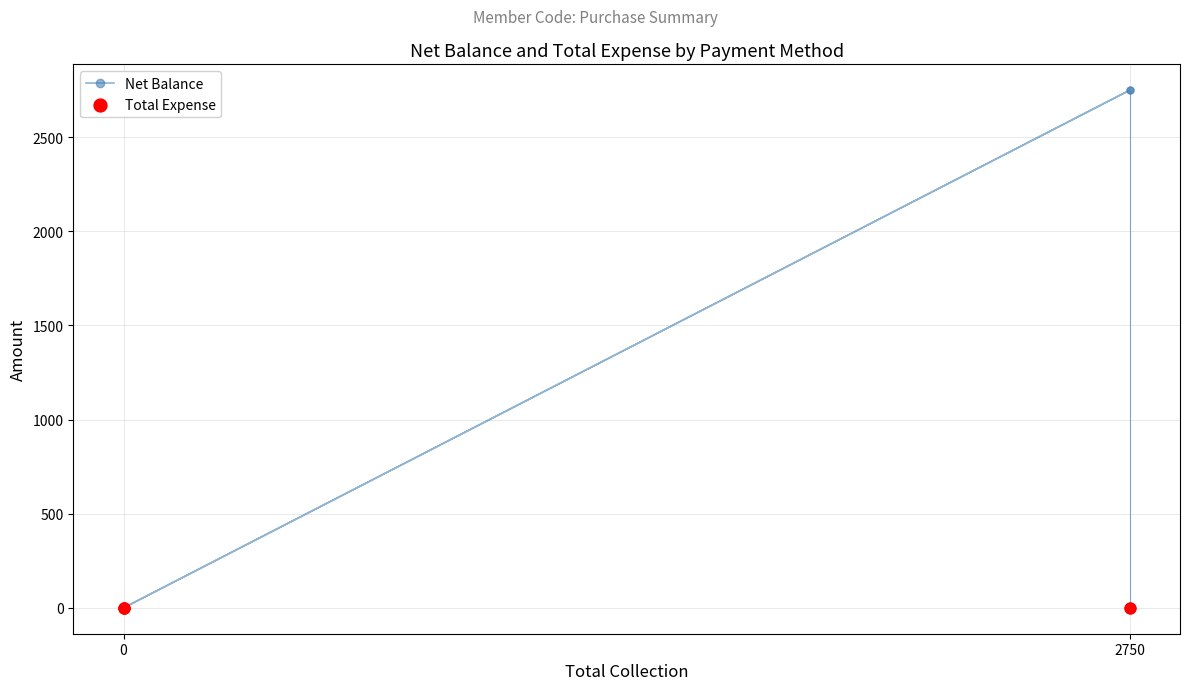

Which series reaches the minimum Y coordinate?

Net Balance